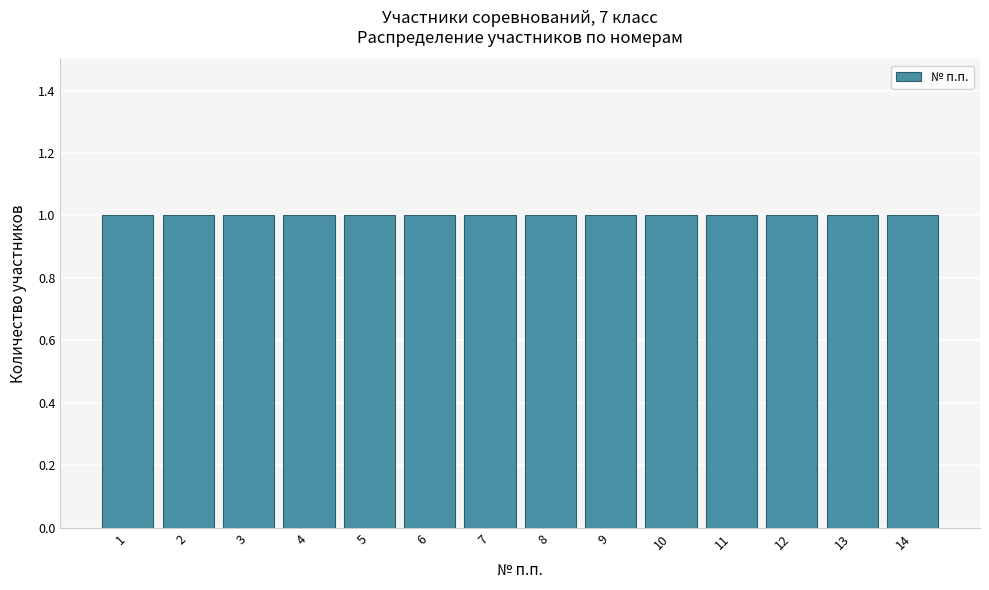

Reading left to right, transcribe this chart: for each bar, give the range it covers on the x-axis and its height. The values are not printed on the chart, so give them approximately, as read against the axis.

0.5 to 1.5: 1
1.5 to 2.5: 1
2.5 to 3.5: 1
3.5 to 4.5: 1
4.5 to 5.5: 1
5.5 to 6.5: 1
6.5 to 7.5: 1
7.5 to 8.5: 1
8.5 to 9.5: 1
9.5 to 10.5: 1
10.5 to 11.5: 1
11.5 to 12.5: 1
12.5 to 13.5: 1
13.5 to 14.5: 1